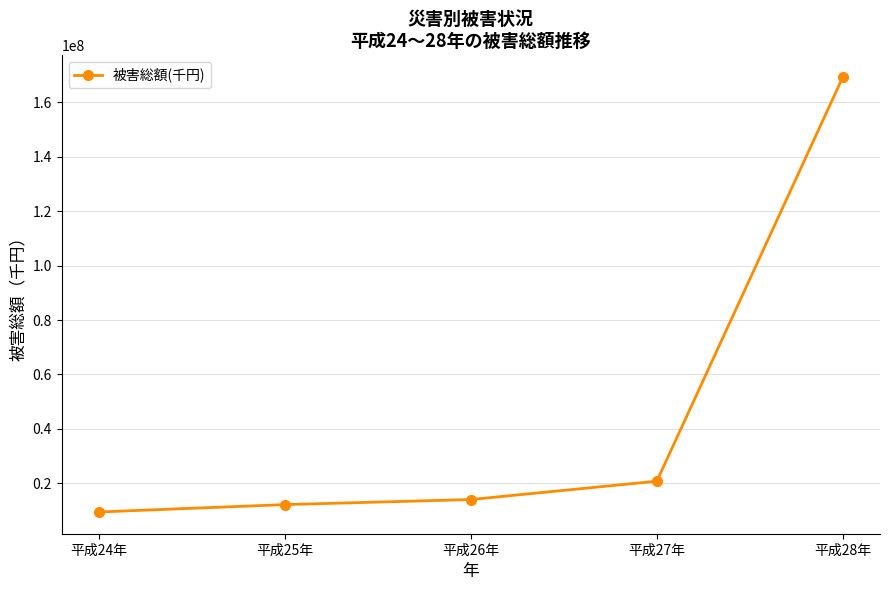

What is the ratio of the value at 平成25年 to the value at 平成26年?

0.9